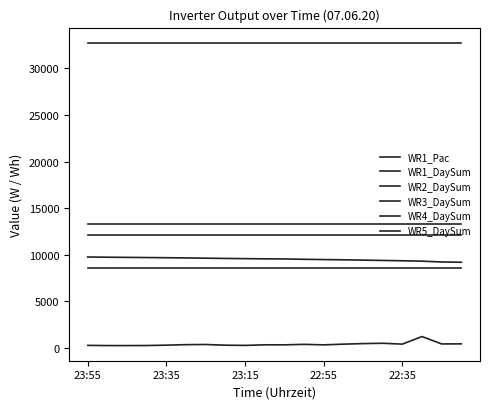

How many lines are shown in the chart?

6